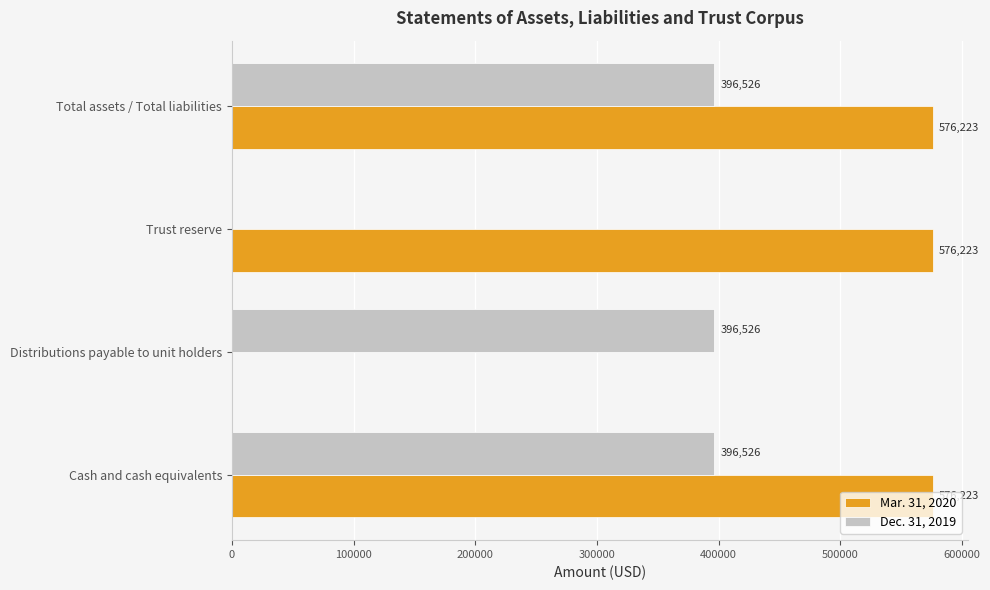

Which series has the widest spread of values?

Mar. 31, 2020